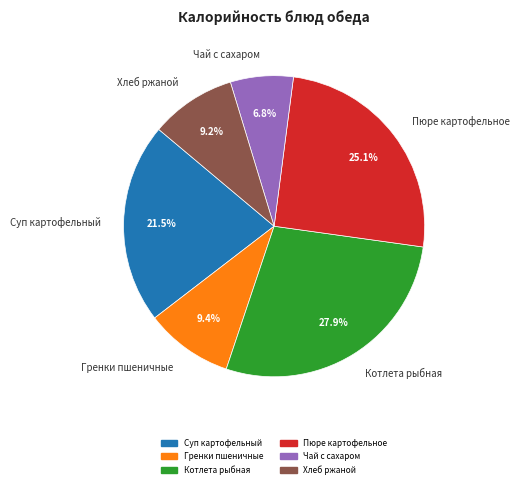

What portion of the pie excludes Чай с сахаром?

93.2%